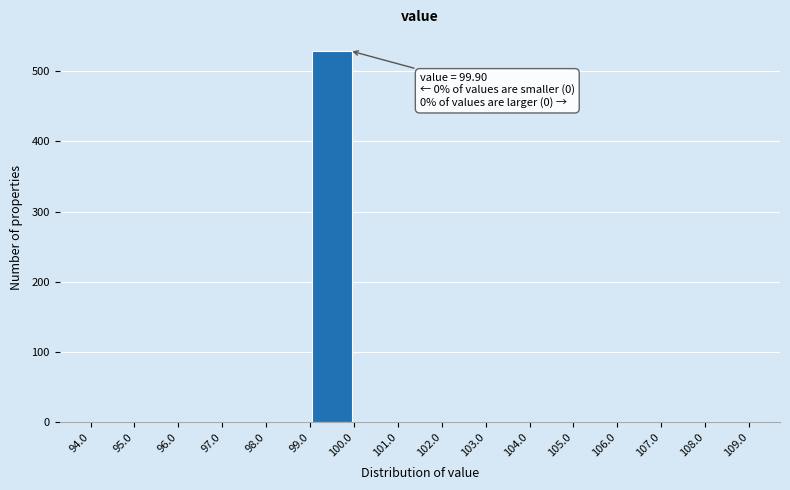

Over which range of the x-axis is the bar tallest?

99.0 to 100.0